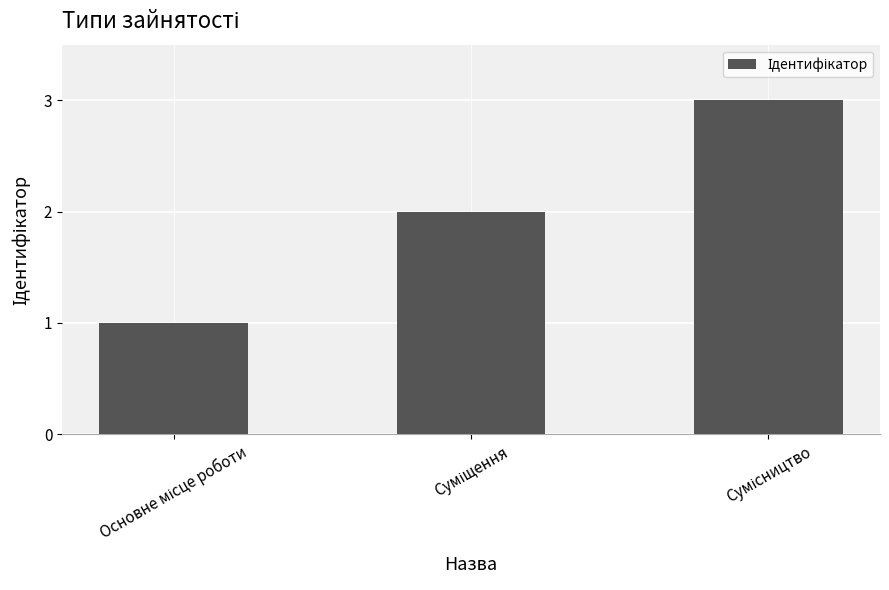

What is the greatest value displayed?

3